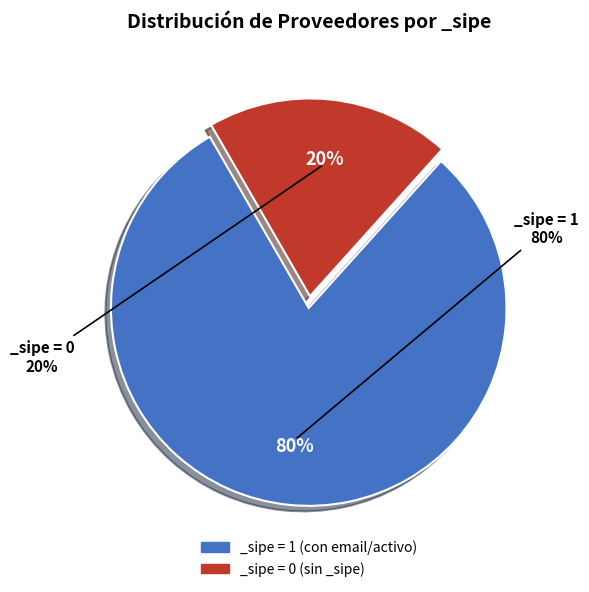

Count the number of slices in the pie.

5